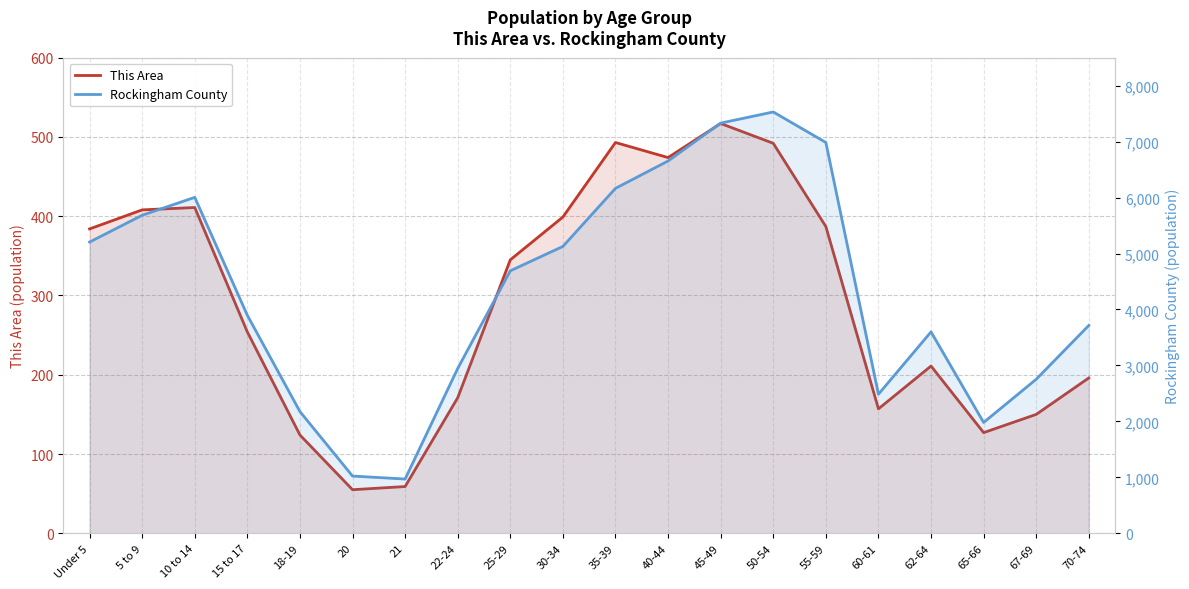

Reading left to right, extract all data points from this chart.

This Area: 384	408	411	254	124	55	59	171	345	399	493	474	517	492	387	157	211	127	150	196
Rockingham County: 5205	5684	6004	3896	2175	1023	970	2946	4691	5127	6165	6654	7331	7530	6985	2486	3600	1981	2753	3715